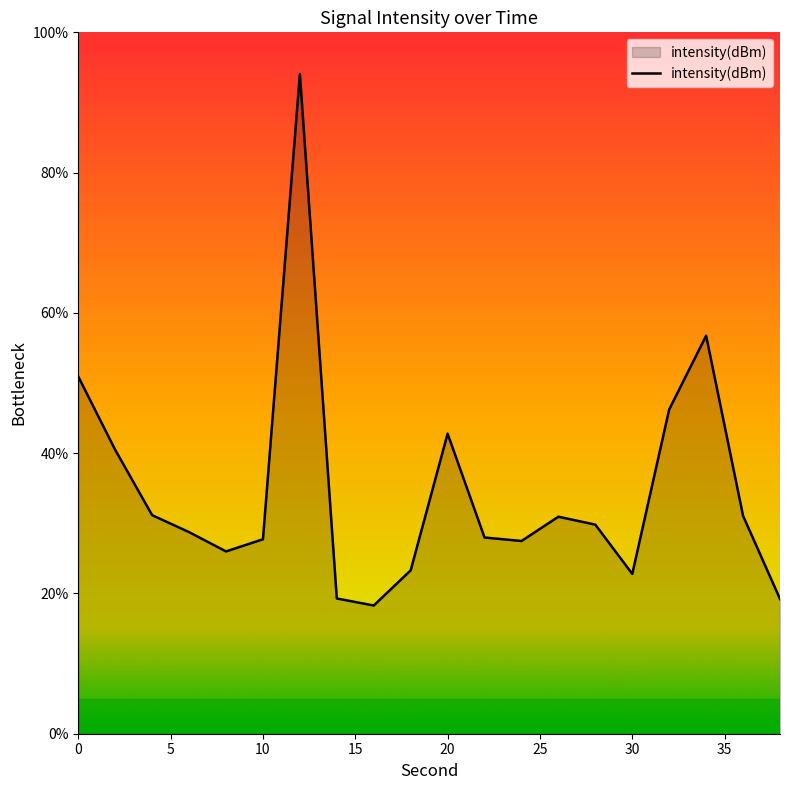

What is the greatest value displayed?

94.0